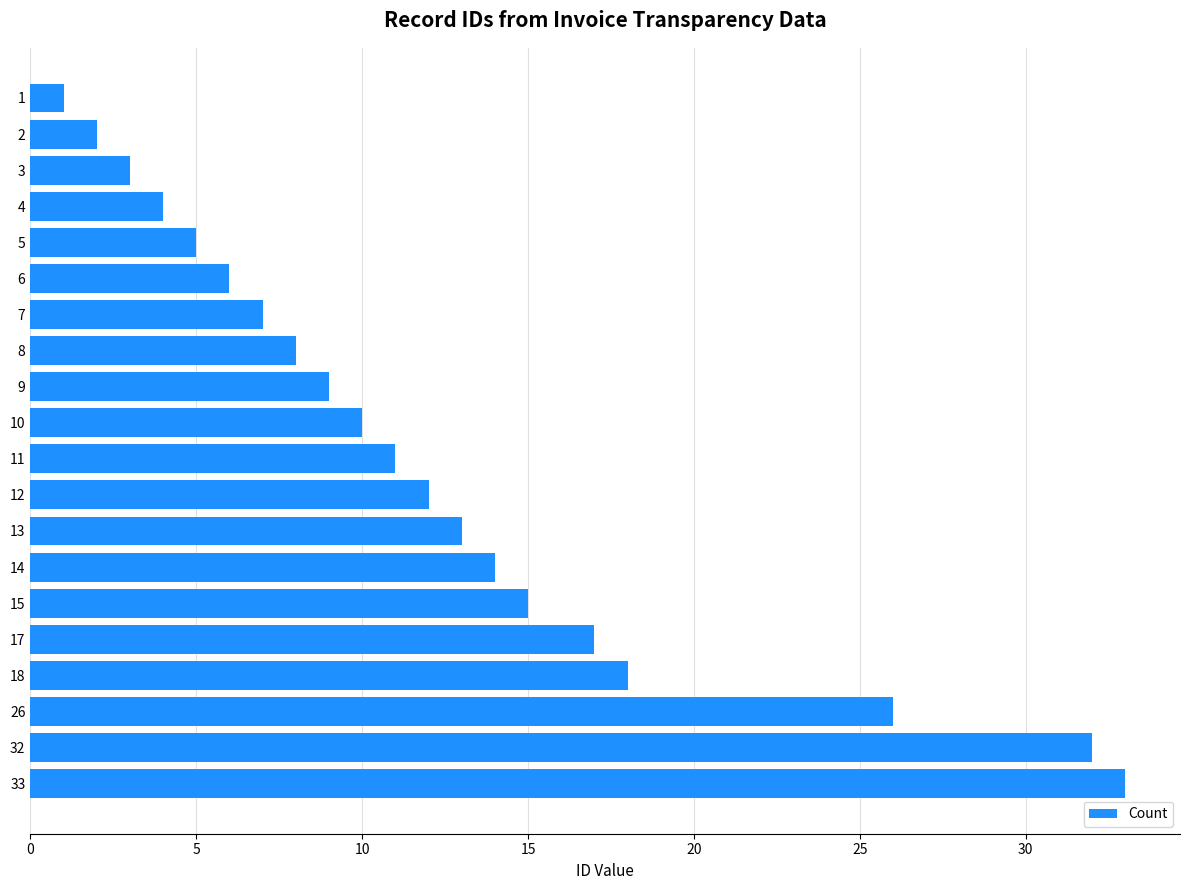

Reading top to bottom, extract all data points from this chart.

1	2	3	4	5	6	7	8	9	10	11	12	13	14	15	17	18	26	32	33